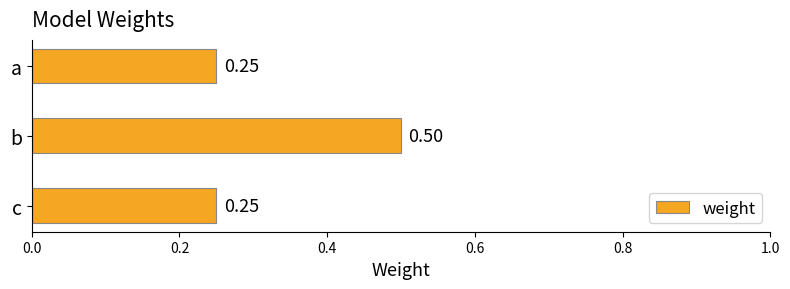

Which label corresponds to the largest value in the chart?

b